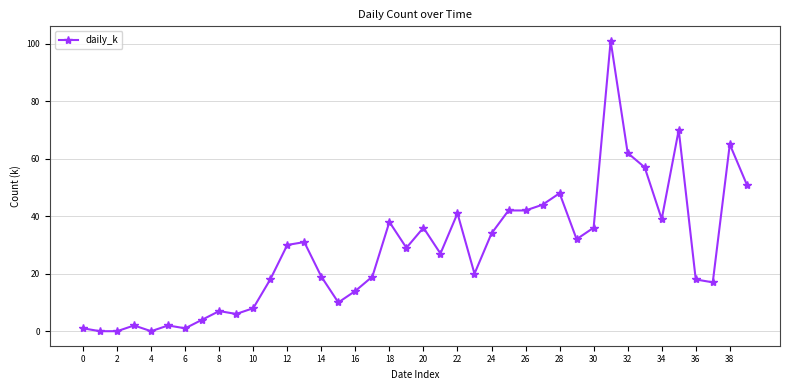

Count the number of categories in the chart.

40